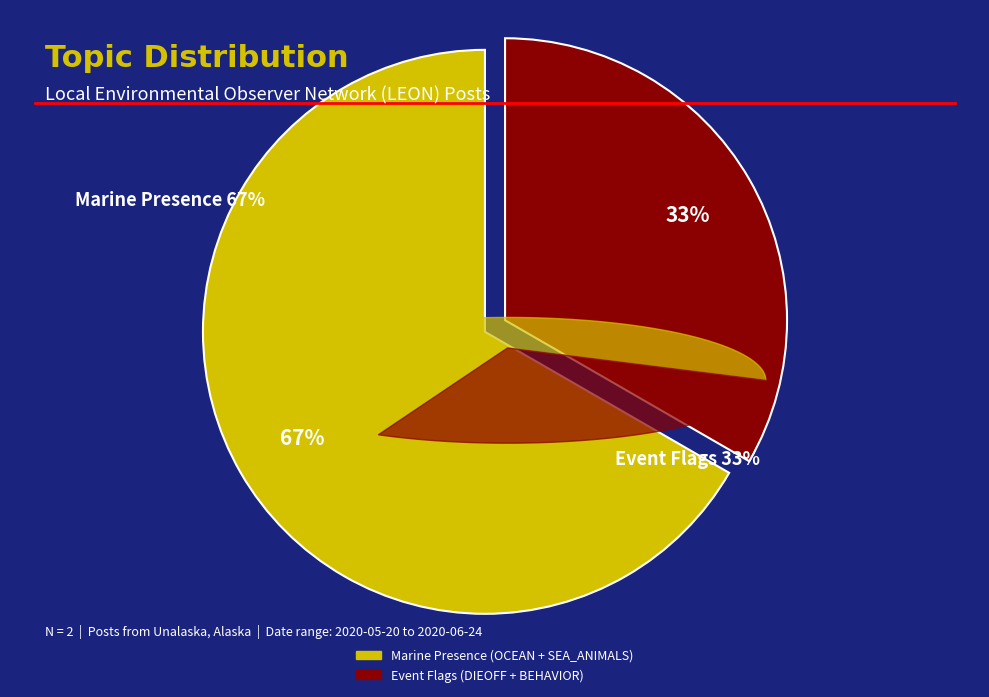

Is there any slice that represents more than half of the pie?

Yes